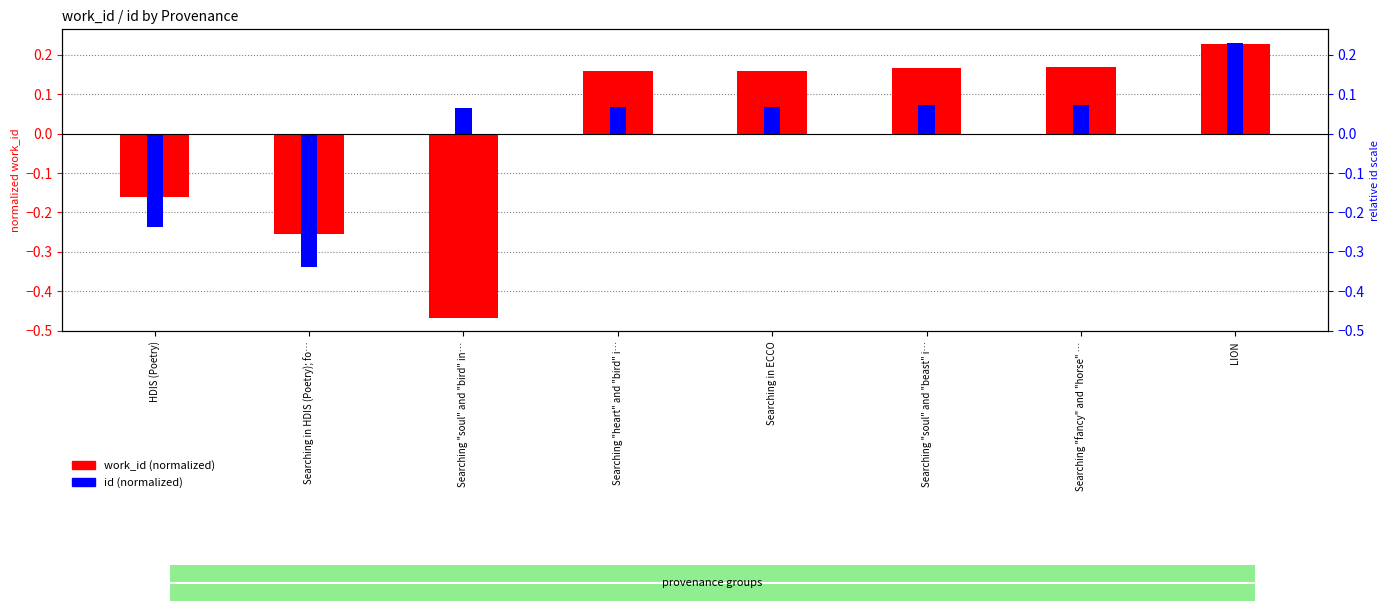

Between HDIS (Poetry) and Searching "fancy" and "horse" …, which series saw the biggest shift?

work_id (normalized)